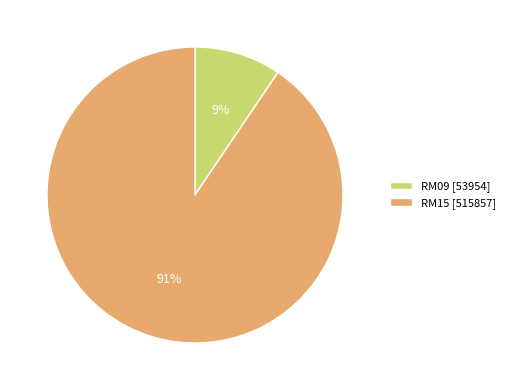

How many slices are in this pie chart?

2